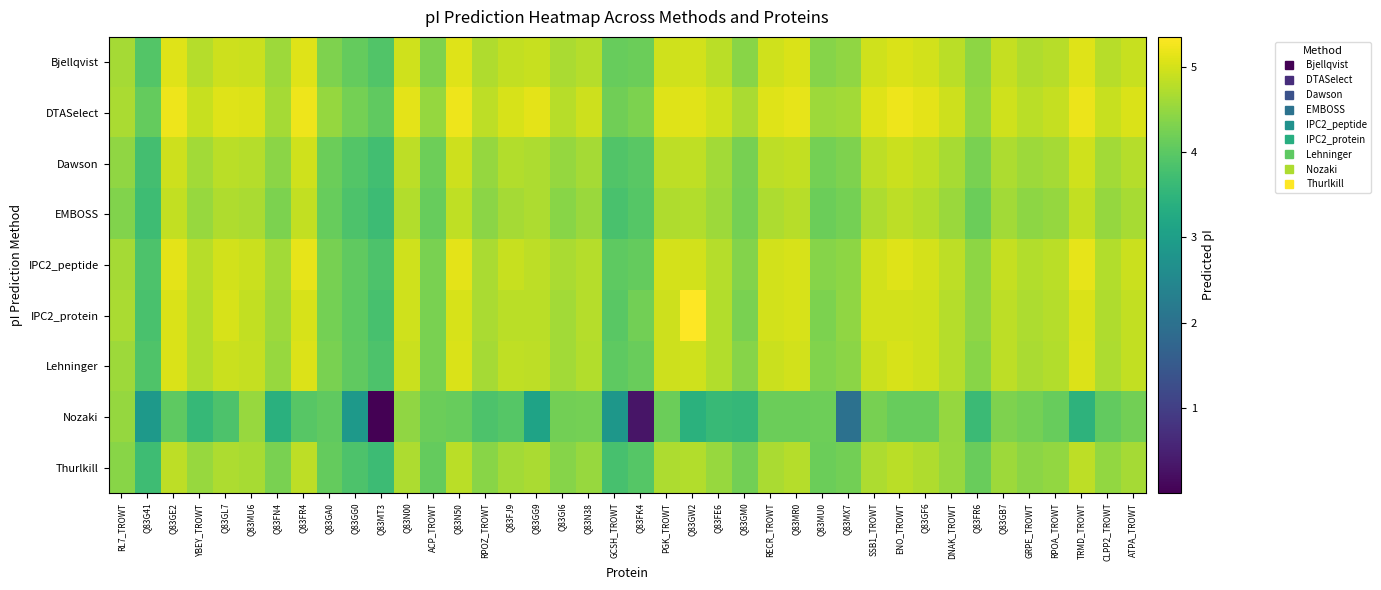

Which series has the largest total across all categories?

DTASelect